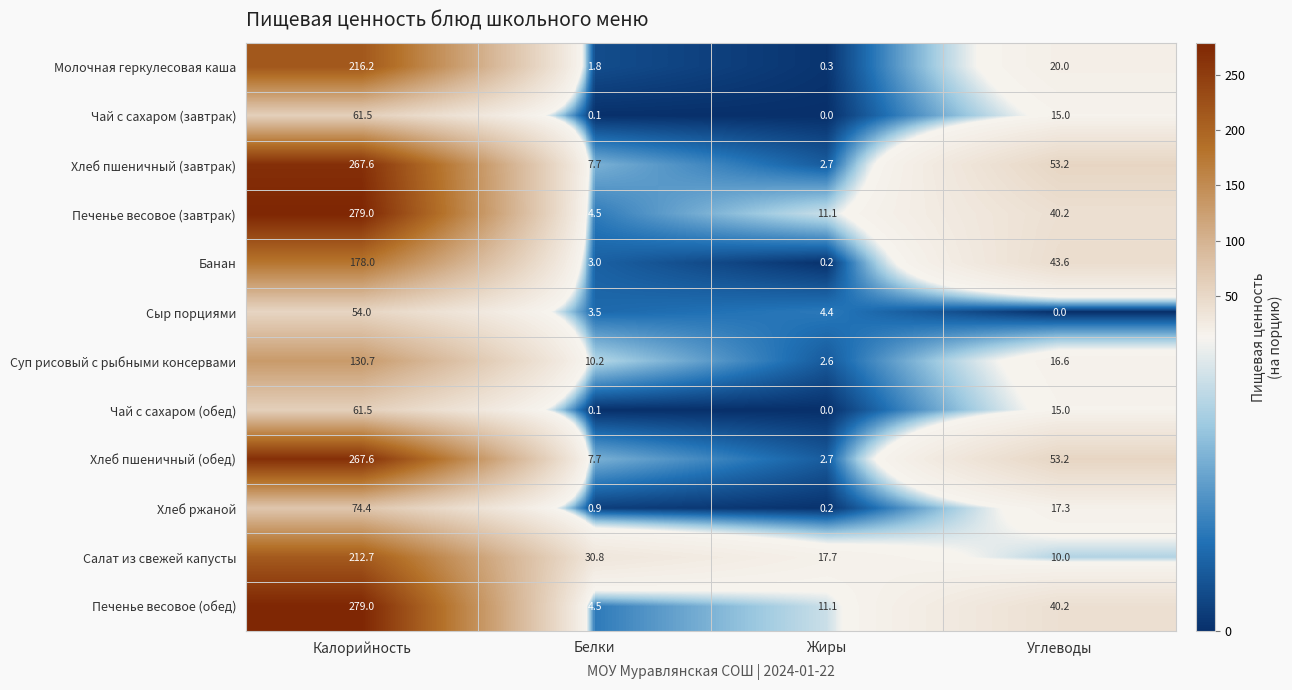

At which category is the sum across all series the highest?

Калорийность